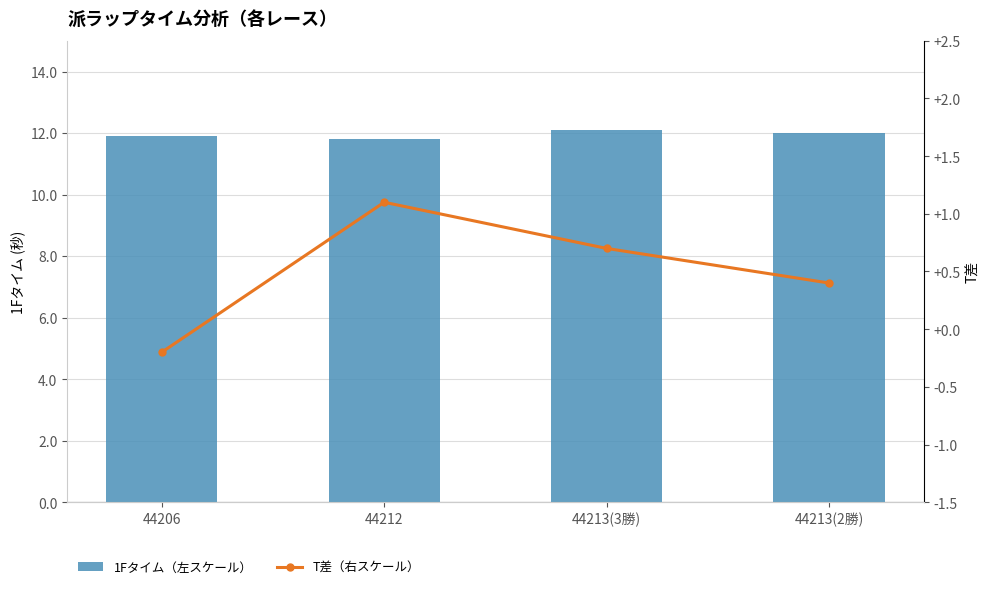

What is the difference between the maximum and minimum values in the 1Fタイム（左スケール） series?

0.3